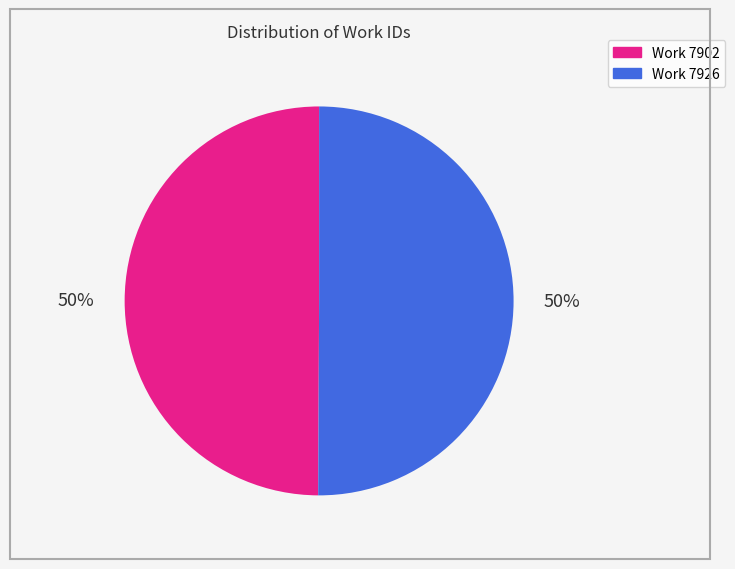

Is it true that Work 7902 is 41% of the pie?

False